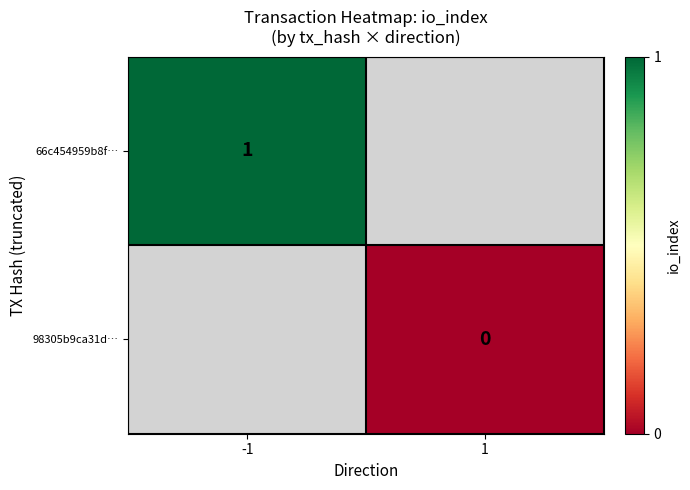

The value of 66c454959b8f… at -1 is 0. True or false?

False